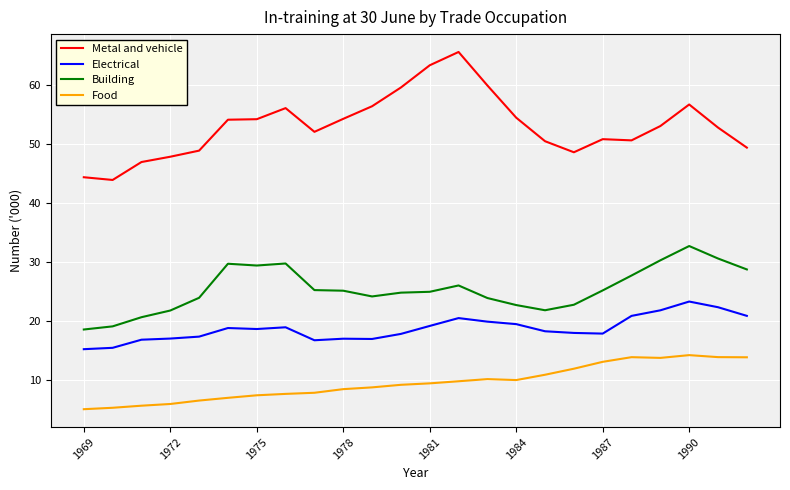

How many categories are shown in the chart?

24